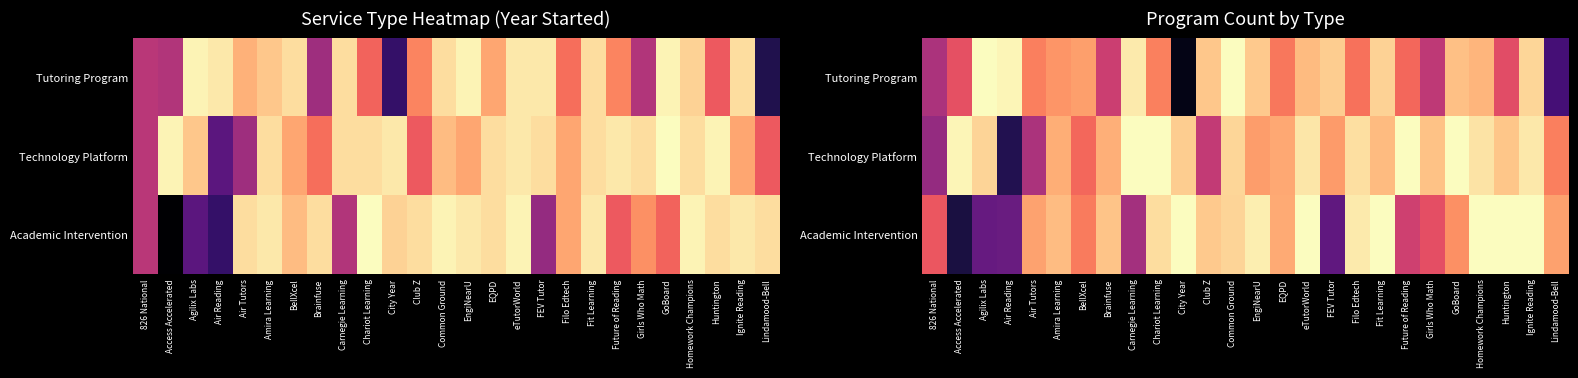

True or false: Tutoring Program has a value of 0.9 at Future of Reading.

False